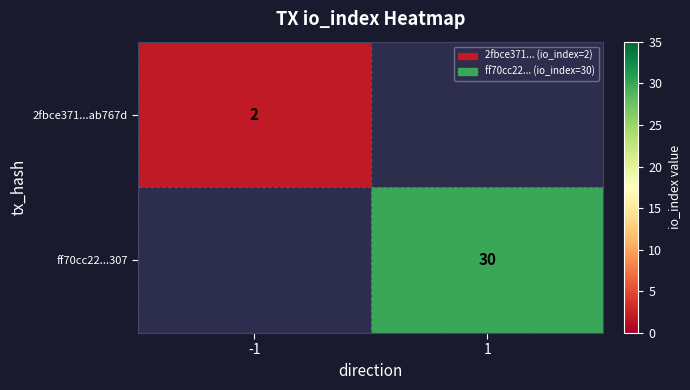

Between -1 and 1, which is larger?

1